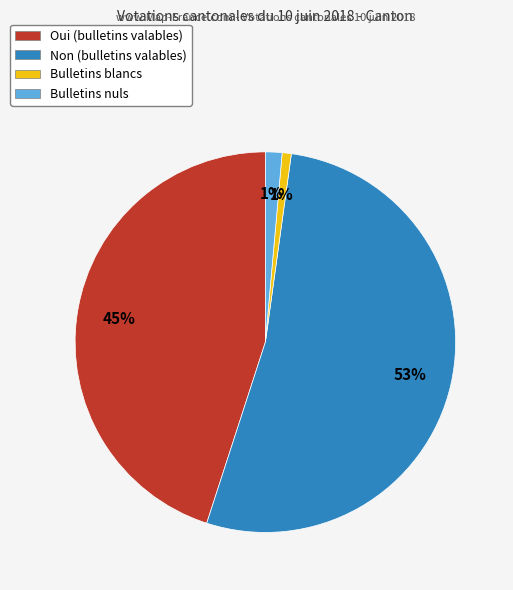

Does Bulletins nuls represent more than half of the total?

No